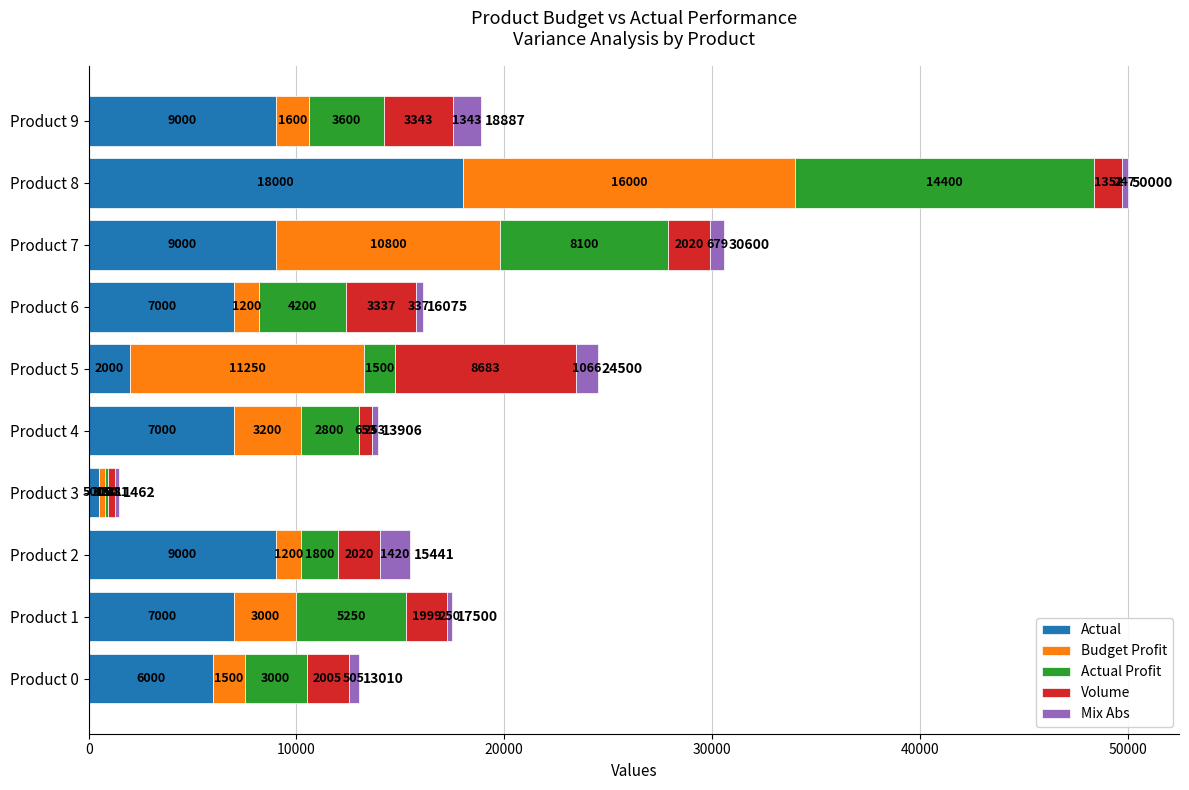

Is it true that Actual equals 9000.0 at Product 7?

True